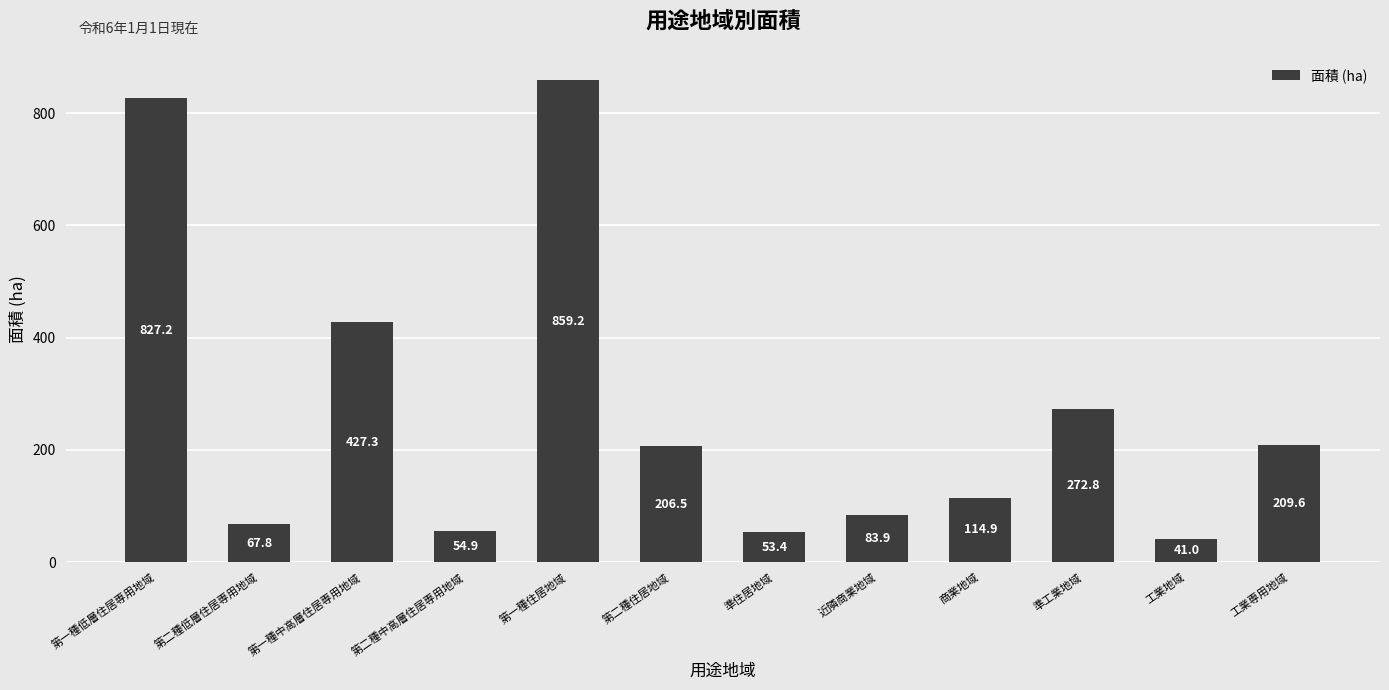

The chart shows a value of 41.0 at 工業地域. True or false?

True